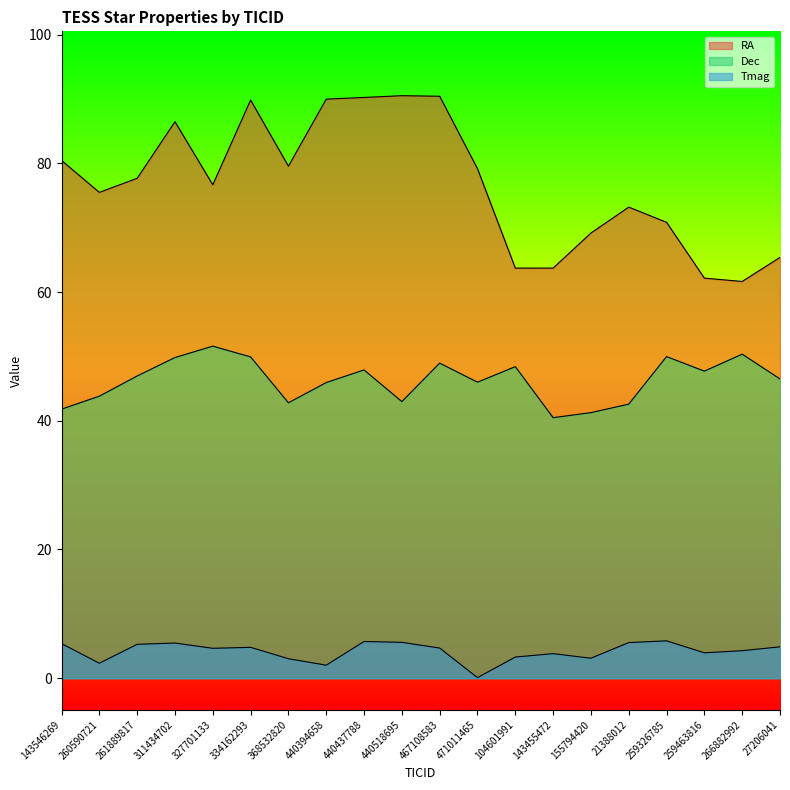

True or false: Tmag and Dec intersect in this chart.

False